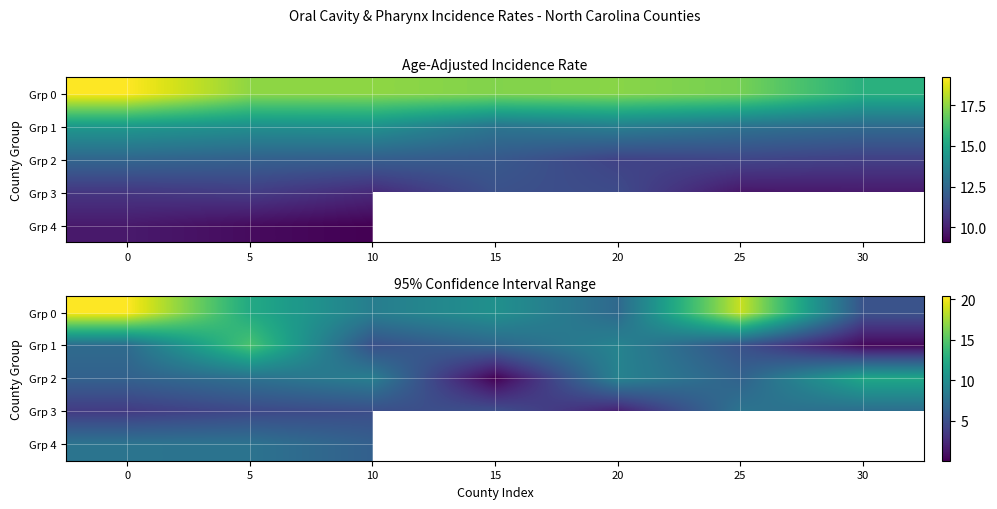

Where is Grp 4 nearest to the value 7?

10